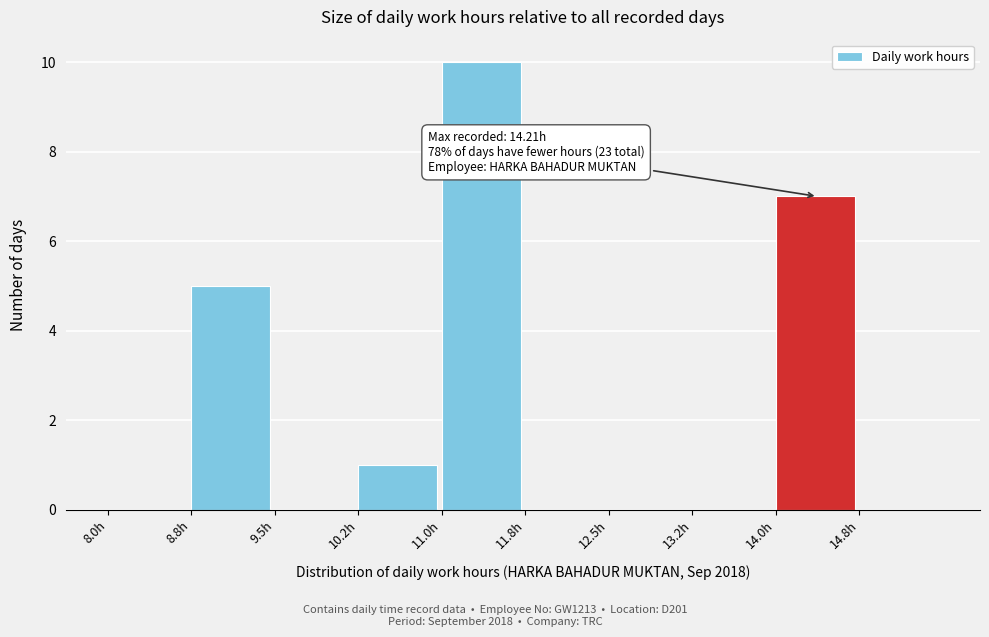

Which range on the x-axis has the tallest bar?

11.00 to 11.75